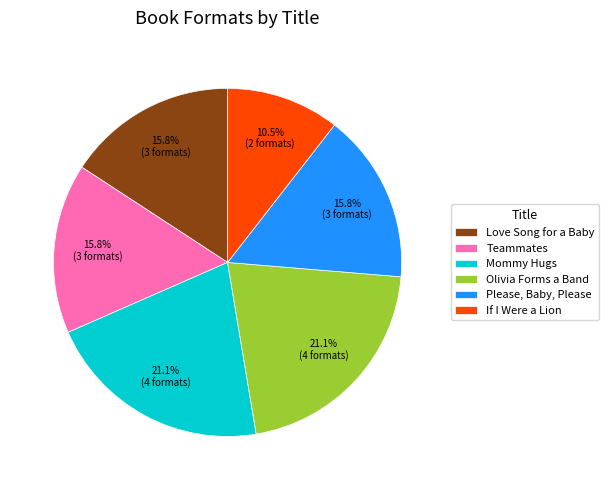

To the nearest percent, what is the difference between the largest and smallest slice percentages?

11%